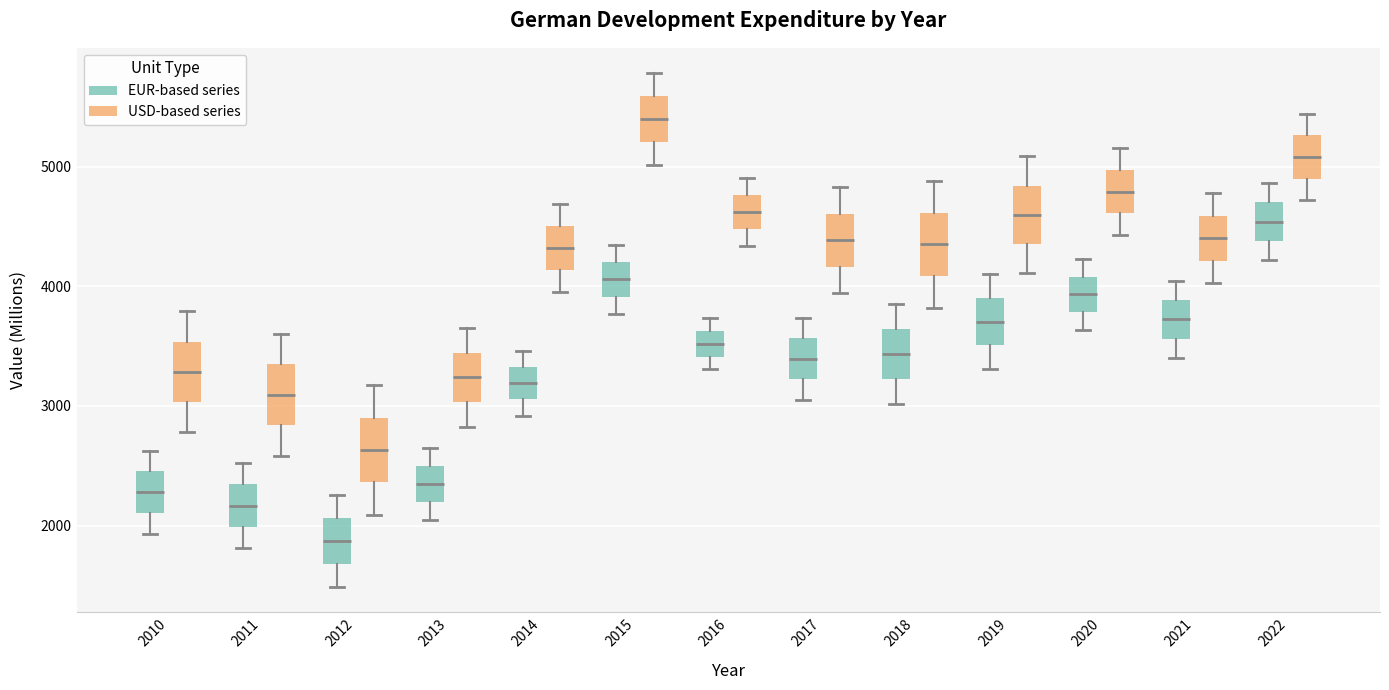

Reading left to right, transcribe this box plot: for each box, give where its median line is, the range the box spans, and where its two whiskers end, as read against the y-axis. The values are not printed on the chart, so give them approximately, as read against the axis.

2010 (EUR-based series): median 2300, box 2100 to 2500, whiskers 1900 to 2600
2010 (USD-based series): median 3300, box 3000 to 3500, whiskers 2800 to 3800
2011 (EUR-based series): median 2200, box 2000 to 2300, whiskers 1800 to 2500
2011 (USD-based series): median 3100, box 2800 to 3300, whiskers 2600 to 3600
2012 (EUR-based series): median 1900, box 1700 to 2100, whiskers 1500 to 2300
2012 (USD-based series): median 2600, box 2400 to 2900, whiskers 2100 to 3200
2013 (EUR-based series): median 2300, box 2200 to 2500, whiskers 2000 to 2600
2013 (USD-based series): median 3200, box 3000 to 3400, whiskers 2800 to 3700
2014 (EUR-based series): median 3200, box 3100 to 3300, whiskers 2900 to 3500
2014 (USD-based series): median 4300, box 4100 to 4500, whiskers 4000 to 4700
2015 (EUR-based series): median 4100, box 3900 to 4200, whiskers 3800 to 4300
2015 (USD-based series): median 5400, box 5200 to 5600, whiskers 5000 to 5800
2016 (EUR-based series): median 3500, box 3400 to 3600, whiskers 3300 to 3700
2016 (USD-based series): median 4600, box 4500 to 4800, whiskers 4300 to 4900
2017 (EUR-based series): median 3400, box 3200 to 3600, whiskers 3000 to 3700
2017 (USD-based series): median 4400, box 4200 to 4600, whiskers 3900 to 4800
2018 (EUR-based series): median 3400, box 3200 to 3600, whiskers 3000 to 3900
2018 (USD-based series): median 4300, box 4100 to 4600, whiskers 3800 to 4900
2019 (EUR-based series): median 3700, box 3500 to 3900, whiskers 3300 to 4100
2019 (USD-based series): median 4600, box 4400 to 4800, whiskers 4100 to 5100
2020 (EUR-based series): median 3900, box 3800 to 4100, whiskers 3600 to 4200
2020 (USD-based series): median 4800, box 4600 to 5000, whiskers 4400 to 5200
2021 (EUR-based series): median 3700, box 3600 to 3900, whiskers 3400 to 4000
2021 (USD-based series): median 4400, box 4200 to 4600, whiskers 4000 to 4800
2022 (EUR-based series): median 4500, box 4400 to 4700, whiskers 4200 to 4900
2022 (USD-based series): median 5100, box 4900 to 5300, whiskers 4700 to 5400